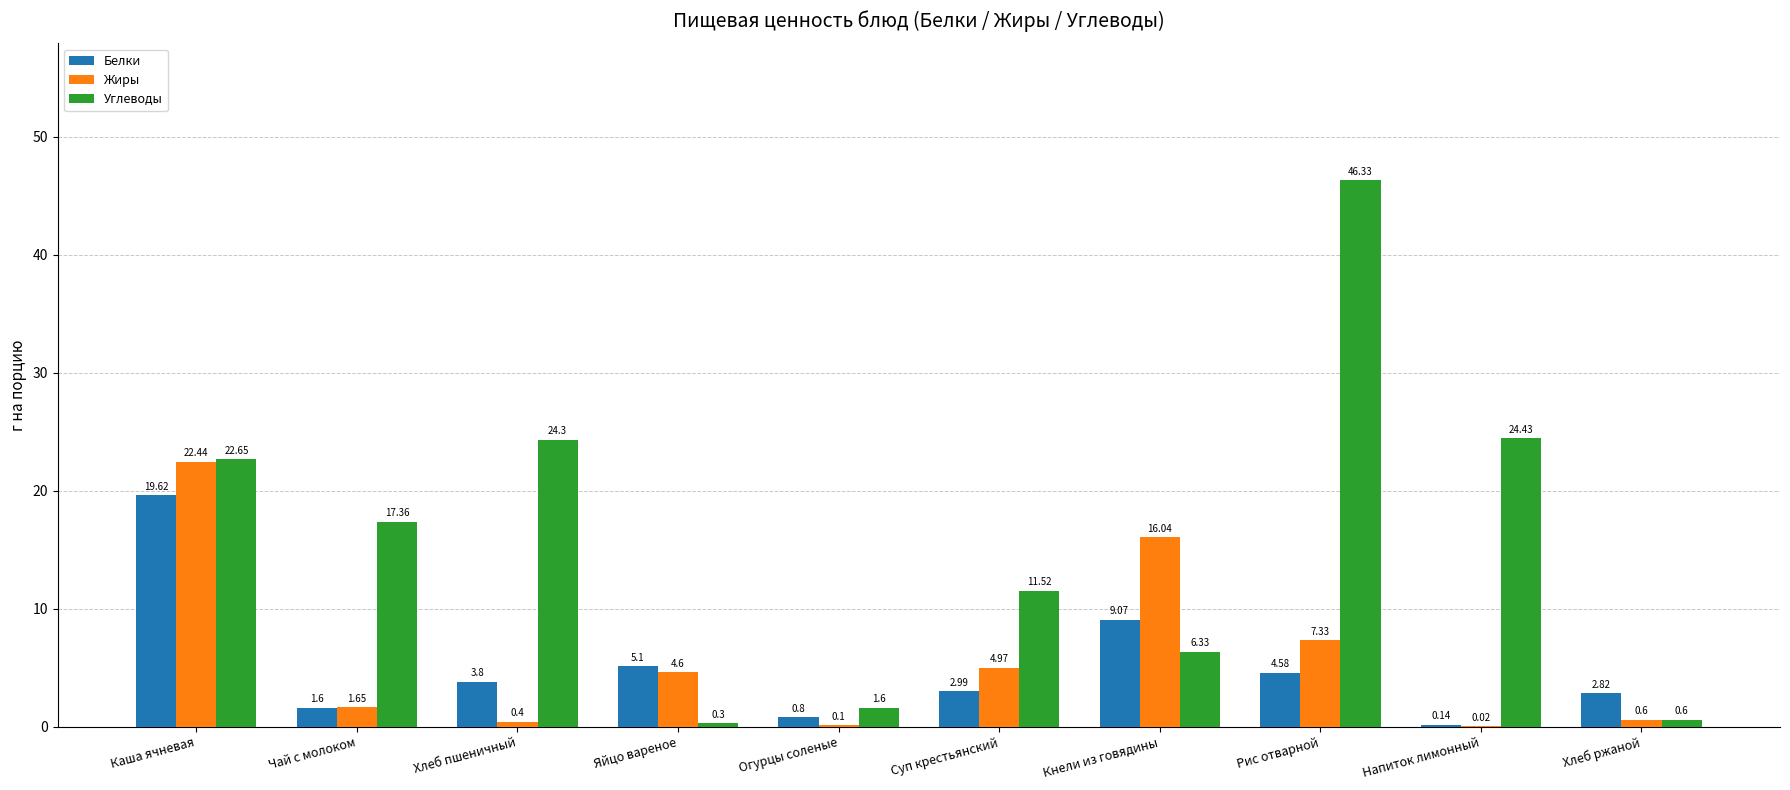

At which label does Жиры reach its peak?

Каша ячневая